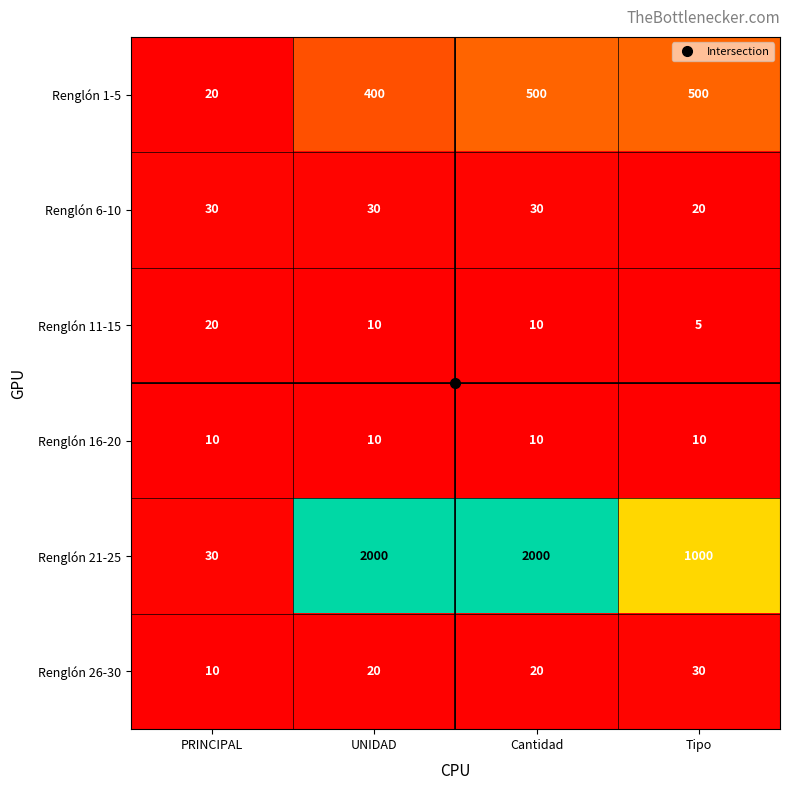

What is the approximate value of Renglón 26-30 at PRINCIPAL, to the nearest 5?

10